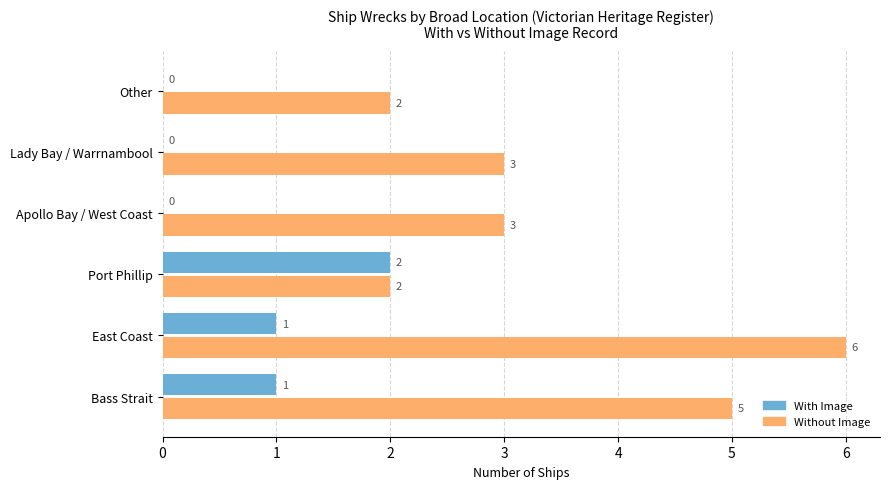

What is the average value of the Without Image series?

4